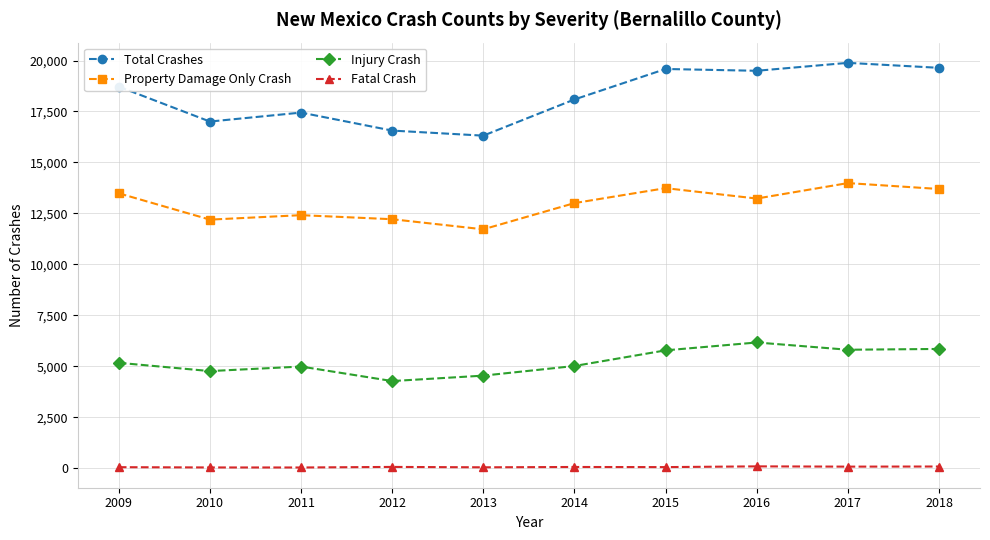

What is the minimum value for Fatal Crash?

40